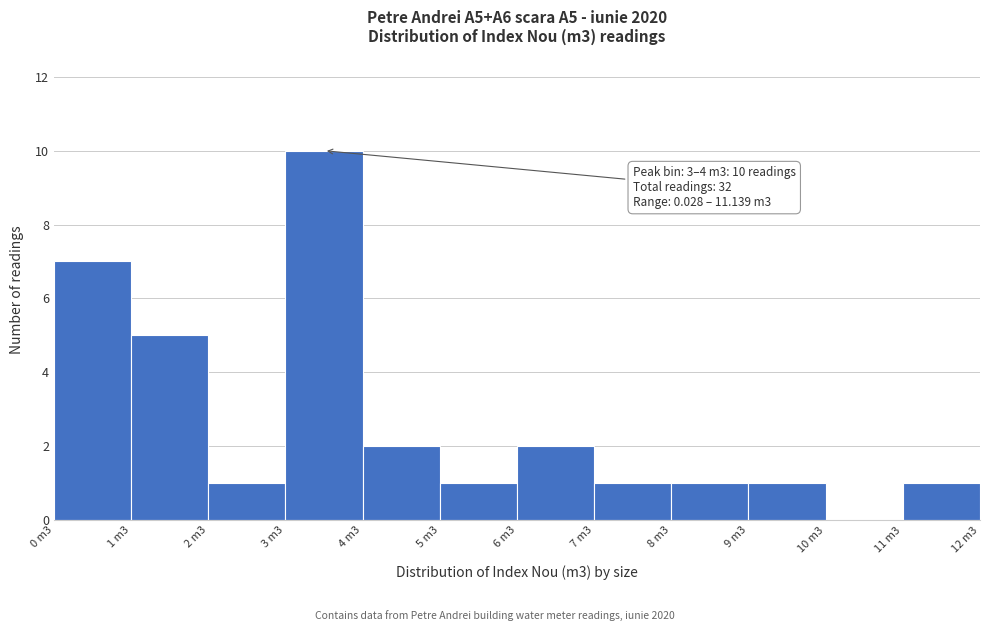

Reading right to left, what are all the values shown in this chart?

11 m3=1	10 m3=0	9 m3=1	8 m3=1	7 m3=1	6 m3=2	5 m3=1	4 m3=2	3 m3=10	2 m3=1	1 m3=5	0 m3=7